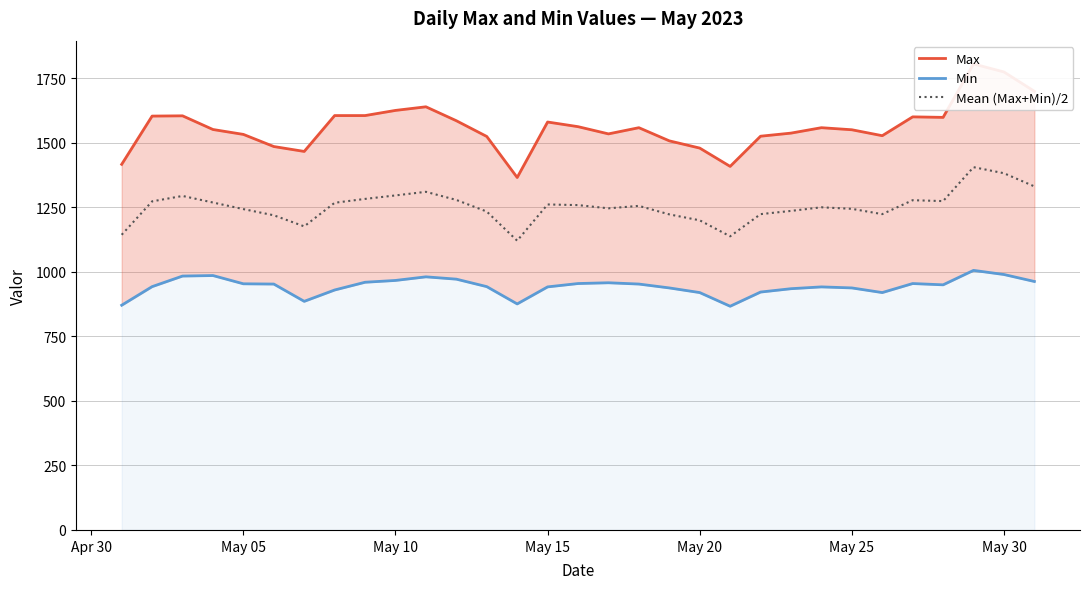

Does the chart display data point markers on the line(s)?

No